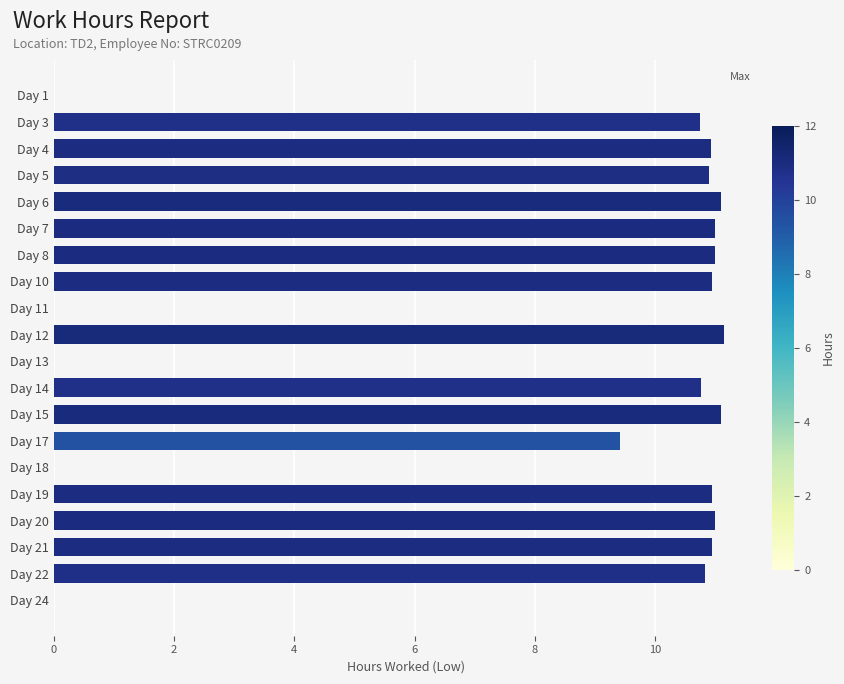

Where is the data nearest to the value 5?

Day 17